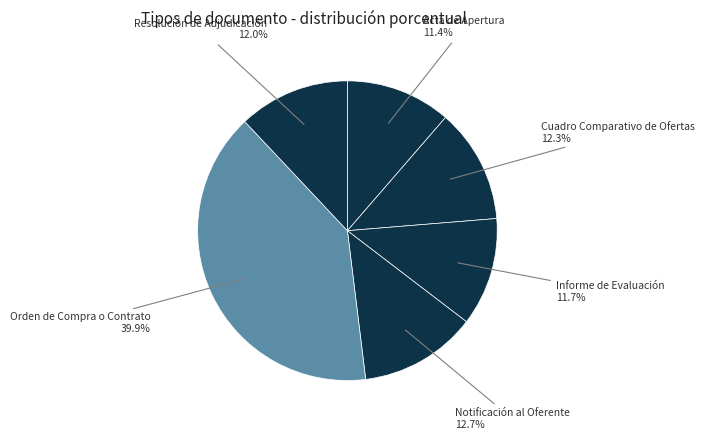

Which has a higher value, Cuadro Comparativo de Ofertas or Informe de Evaluación?

Cuadro Comparativo de Ofertas